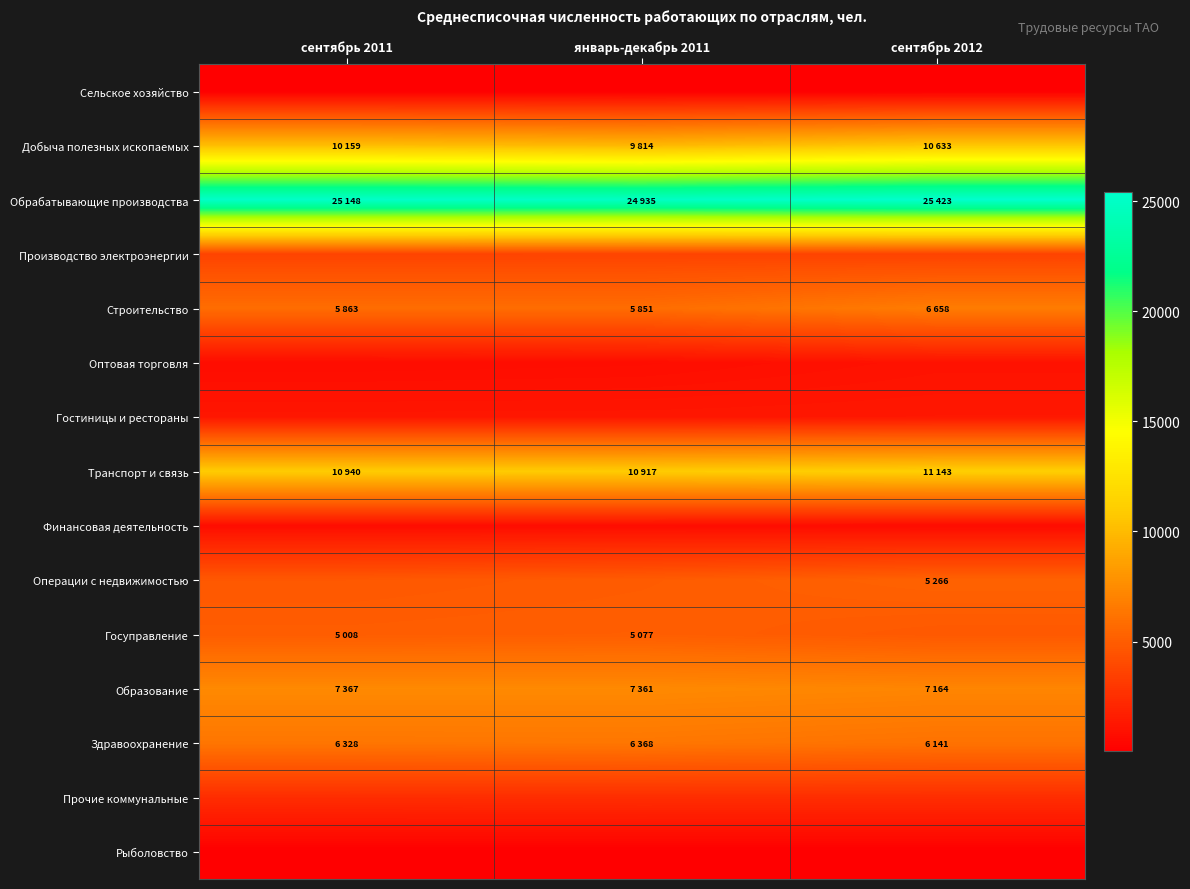

Reading left to right, list all the values displayed in this chart.

Сельское хозяйство: сентябрь 2011=4	январь-декабрь 2011=5	сентябрь 2012=4
Добыча полезных ископаемых: сентябрь 2011=10159	январь-декабрь 2011=9814	сентябрь 2012=10633
Обрабатывающие производства: сентябрь 2011=25148	январь-декабрь 2011=24935	сентябрь 2012=25423
Производство электроэнергии: сентябрь 2011=3646	январь-декабрь 2011=3656	сентябрь 2012=3606
Строительство: сентябрь 2011=5863	январь-декабрь 2011=5851	сентябрь 2012=6658
Оптовая торговля: сентябрь 2011=704	январь-декабрь 2011=771	сентябрь 2012=1048
Гостиницы и рестораны: сентябрь 2011=1247	январь-декабрь 2011=1253	сентябрь 2012=1302
Транспорт и связь: сентябрь 2011=10940	январь-декабрь 2011=10917	сентябрь 2012=11143
Финансовая деятельность: сентябрь 2011=738	январь-декабрь 2011=740	сентябрь 2012=670
Операции с недвижимостью: сентябрь 2011=4767	январь-декабрь 2011=4943	сентябрь 2012=5266
Госуправление: сентябрь 2011=5008	январь-декабрь 2011=5077	сентябрь 2012=4793
Образование: сентябрь 2011=7367	январь-декабрь 2011=7361	сентябрь 2012=7164
Здравоохранение: сентябрь 2011=6328	январь-декабрь 2011=6368	сентябрь 2012=6141
Прочие коммунальные: сентябрь 2011=2434	январь-декабрь 2011=2462	сентябрь 2012=2451
Рыболовство: сентябрь 2011=17	январь-декабрь 2011=17	сентябрь 2012=16